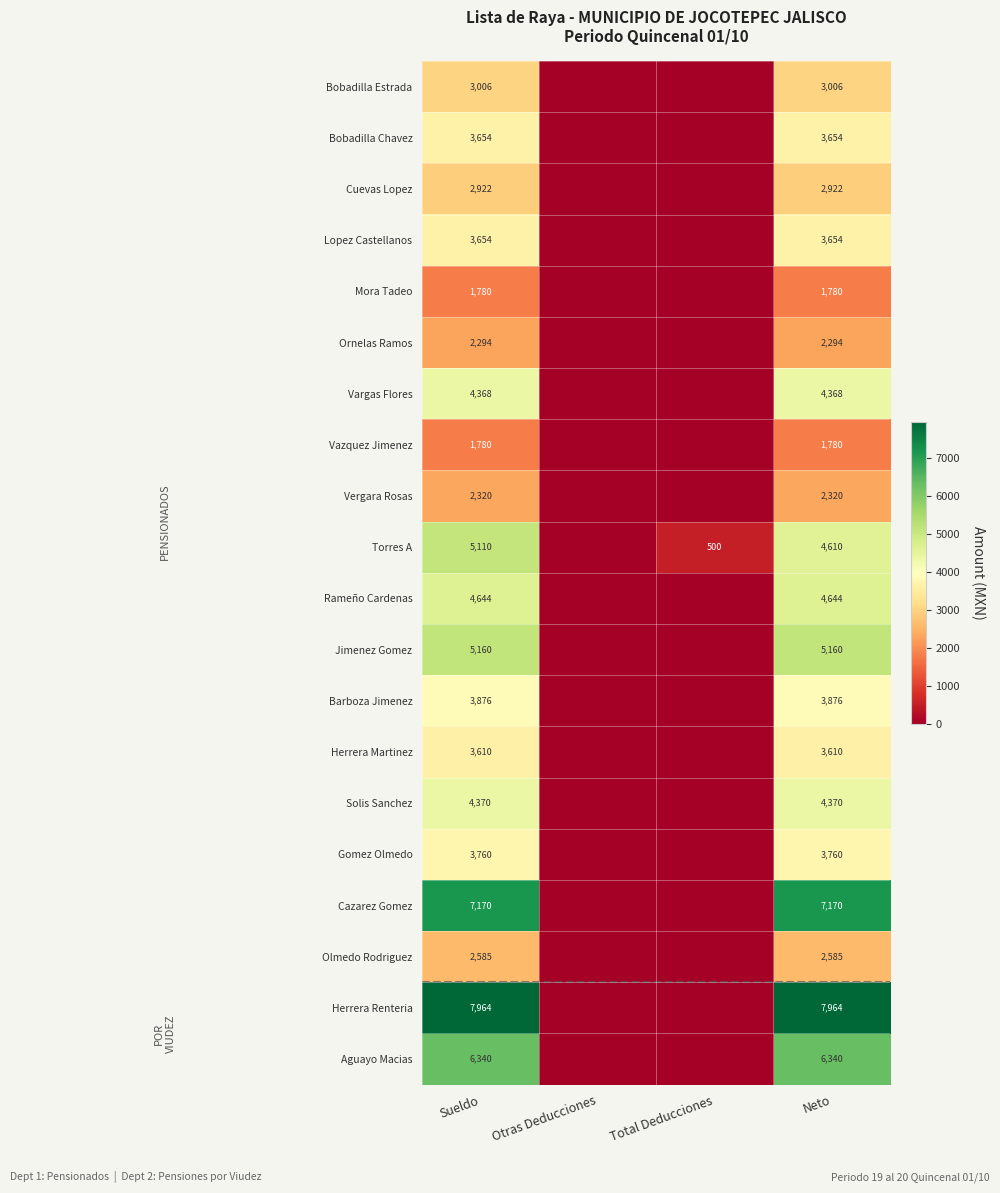

The value of Jimenez Gomez at Sueldo is 1884. True or false?

False